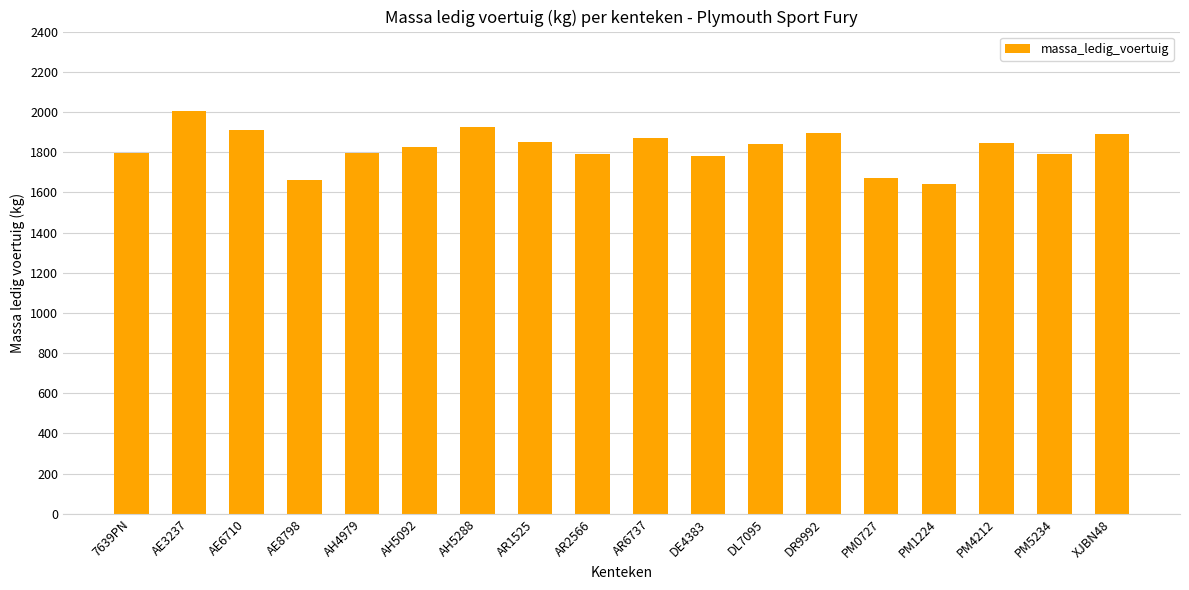

What is the average value?

1821